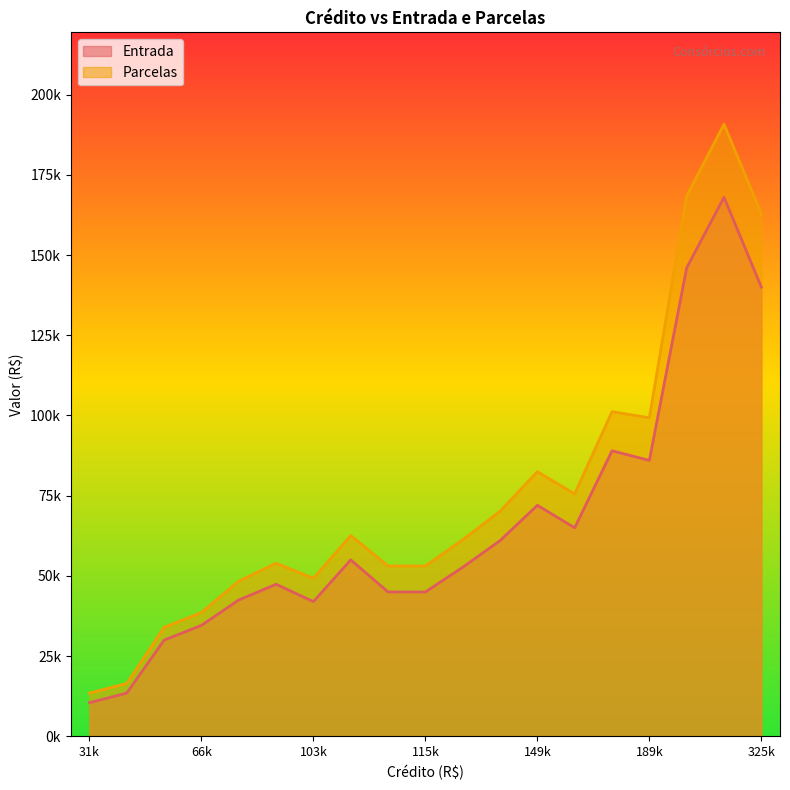

True or false: Entrada and Parcelas cross at least once.

False